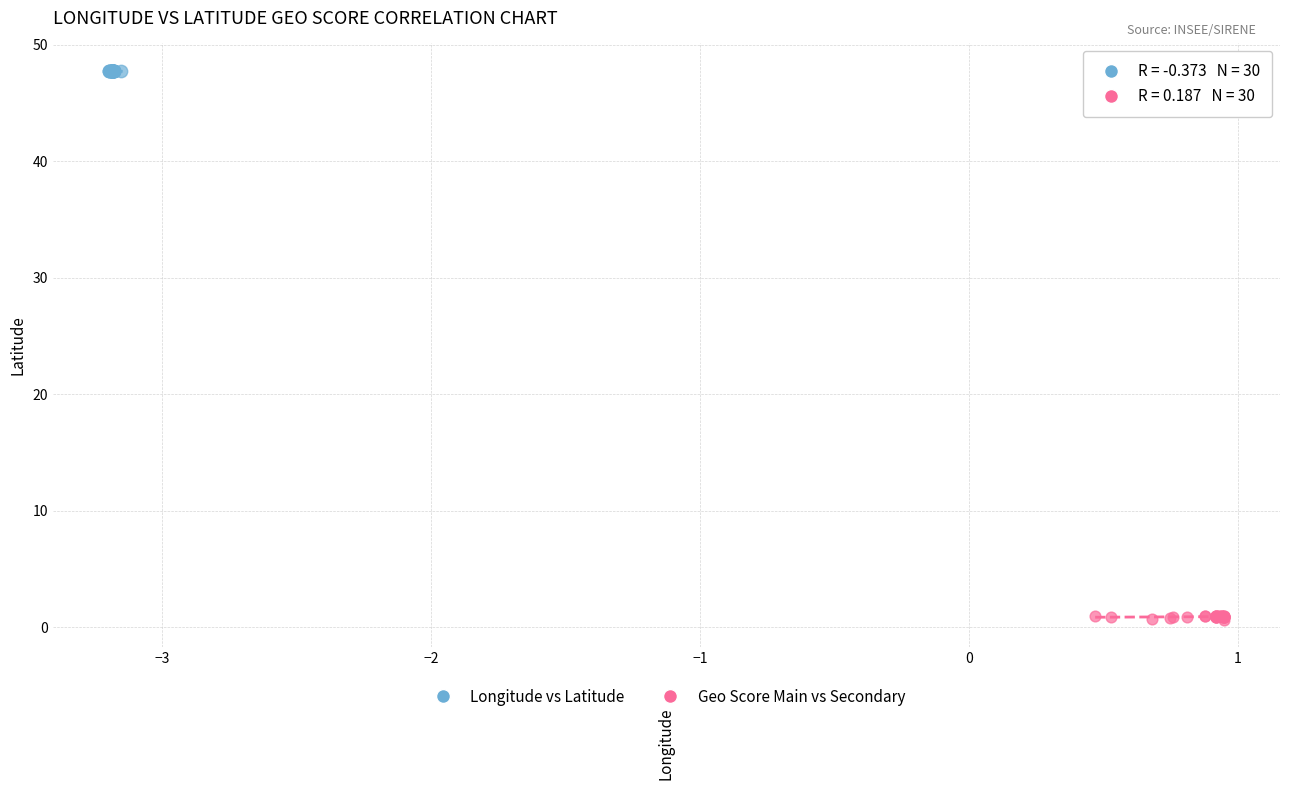

Which series contains the lowest Y value?

Geo Score Main vs Secondary